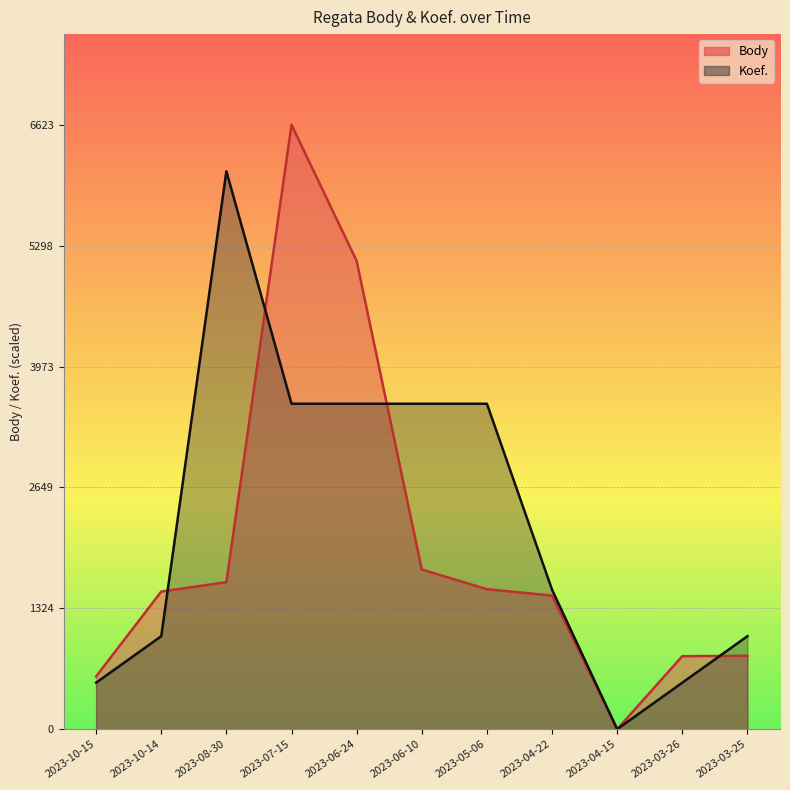

Where do Body and Koef. first cross each other?

2023-10-14 and 2023-08-30